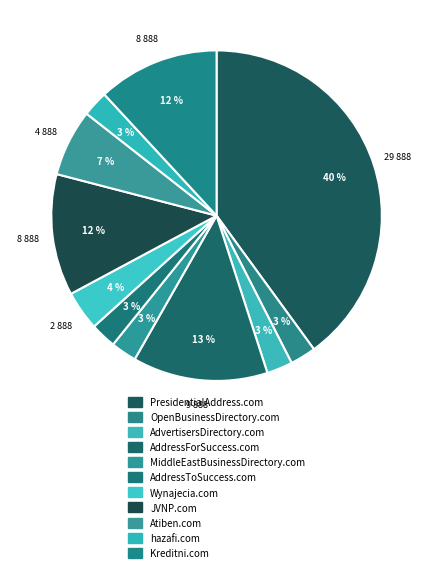

To the nearest percent, what is the difference between the hazafi.com and Atiben.com slice percentages?

4%